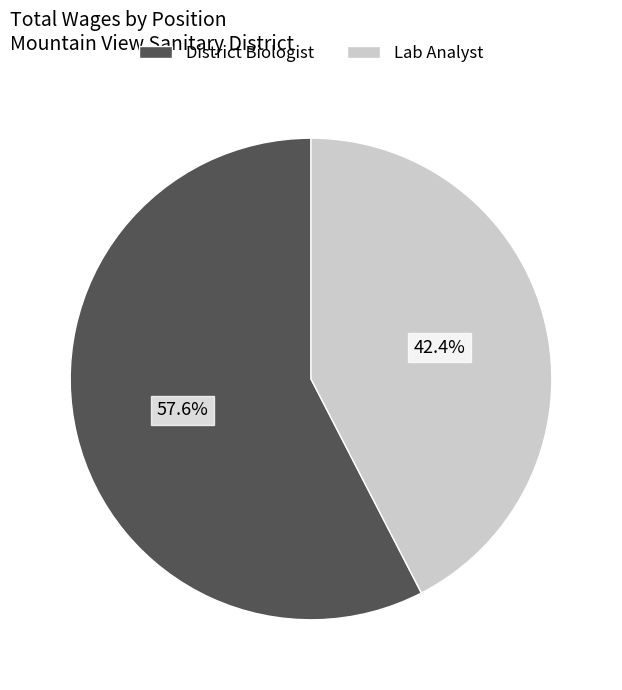

Which has a higher value, District Biologist or Lab Analyst?

District Biologist